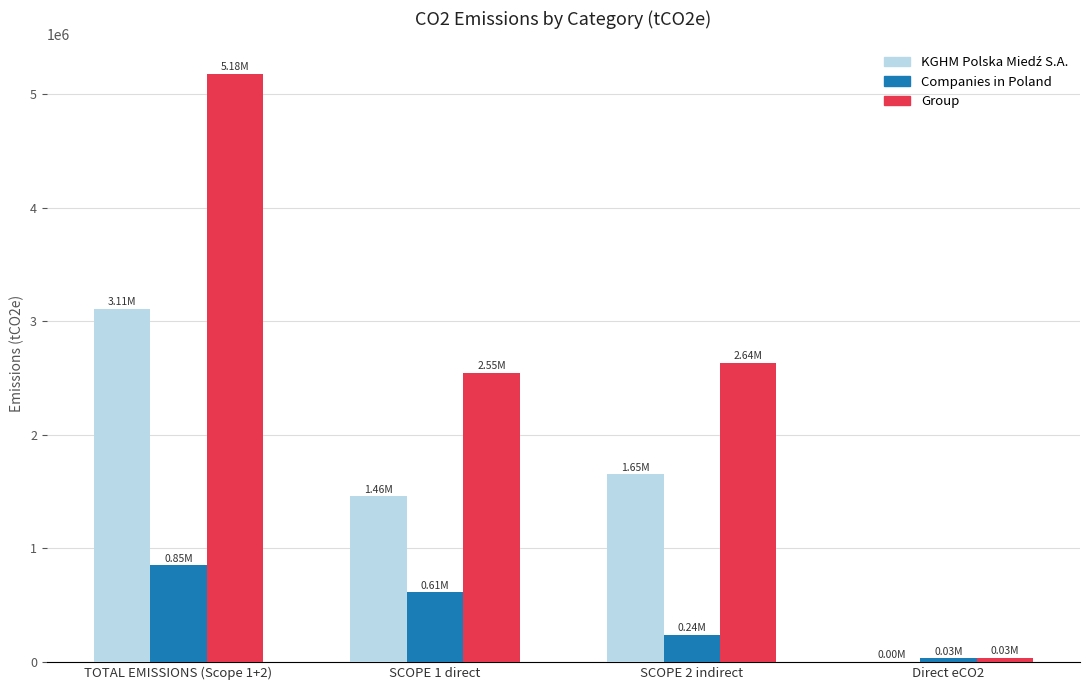

Which series has the largest total across all categories?

Group